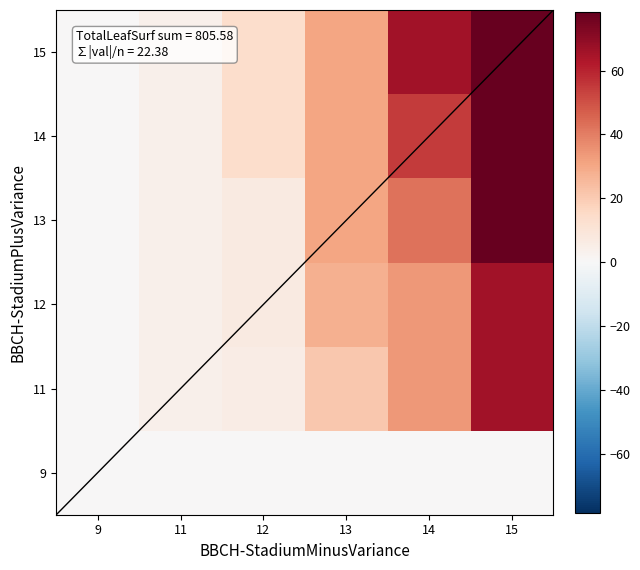

Which label corresponds to the largest value in the chart?

15